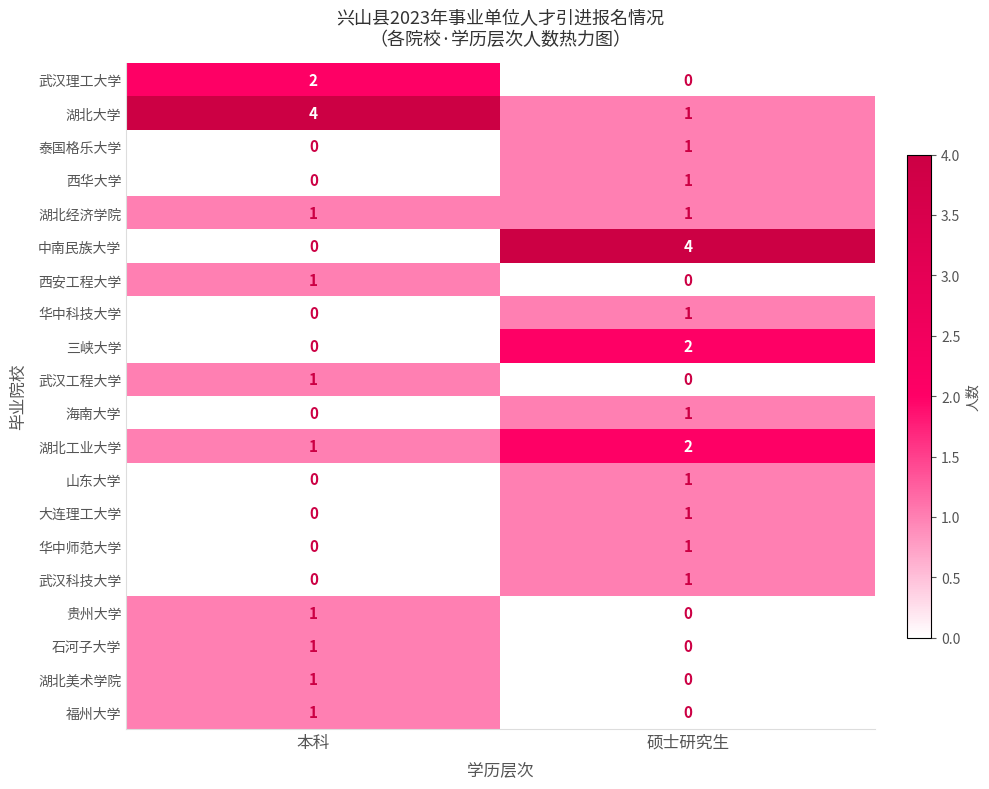

What is the spread (max minus min) of values at 硕士研究生?

4